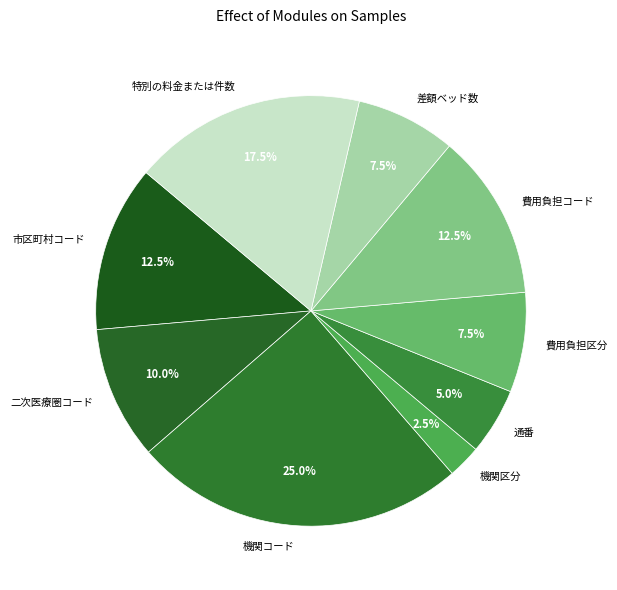

To the nearest percent, what is the difference between the 機関区分 and 市区町村コード slice percentages?

10%